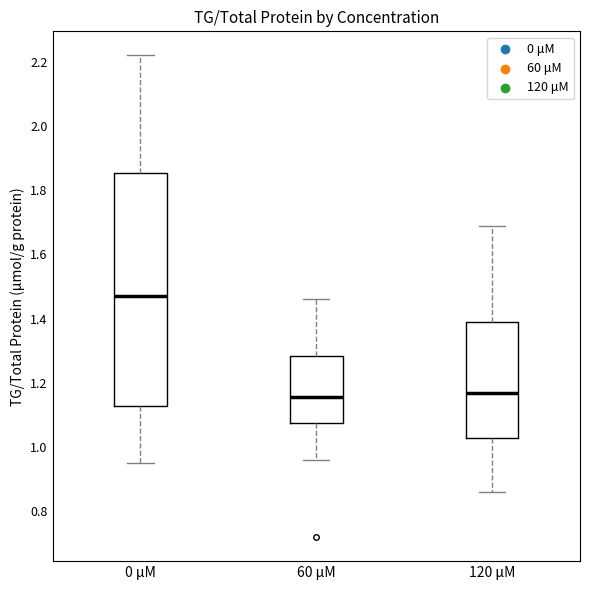

Reading left to right, transcribe this box plot: for each box, give where its median line is, the range the box spans, and where its two whiskers end, as read against the y-axis. The values are not printed on the chart, so give them approximately, as read against the axis.

0 μM: median 1.48, box 1.12 to 1.86, whiskers 0.96 to 2.22
60 μM: median 1.16, box 1.08 to 1.28, whiskers 0.96 to 1.46
120 μM: median 1.18, box 1.04 to 1.40, whiskers 0.86 to 1.70